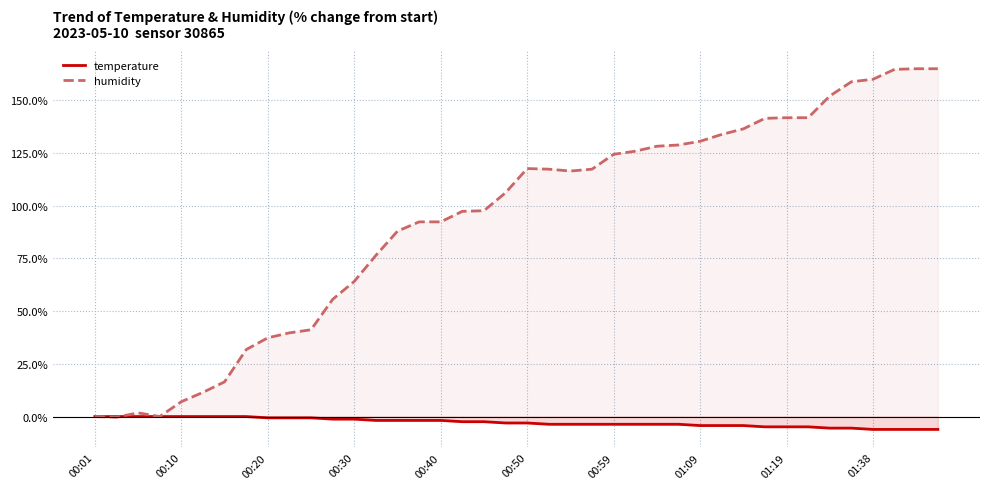

What is the difference between the maximum and minimum values in the temperature series?

6.1